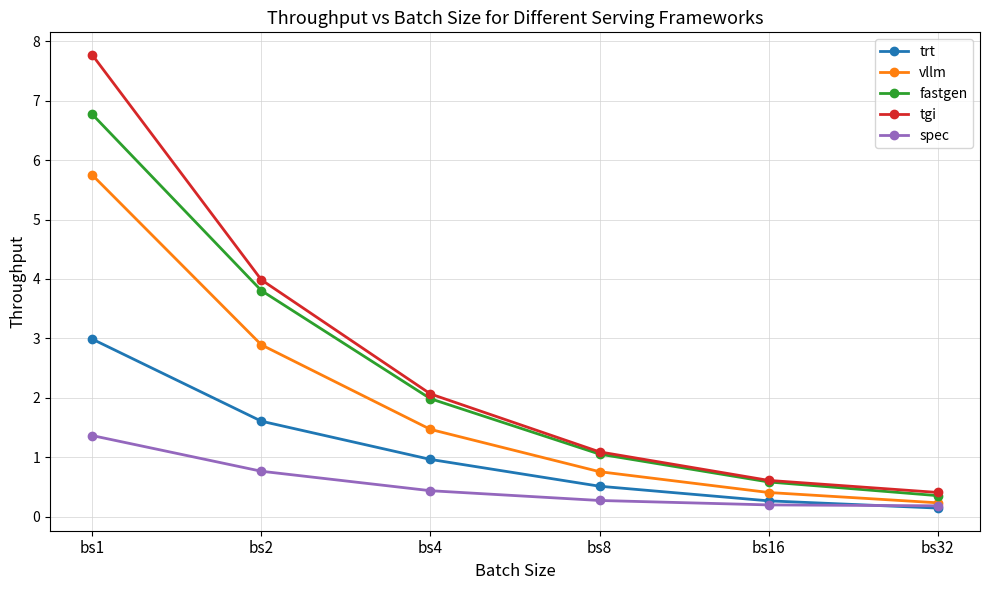

At which label does fastgen reach its peak?

bs1